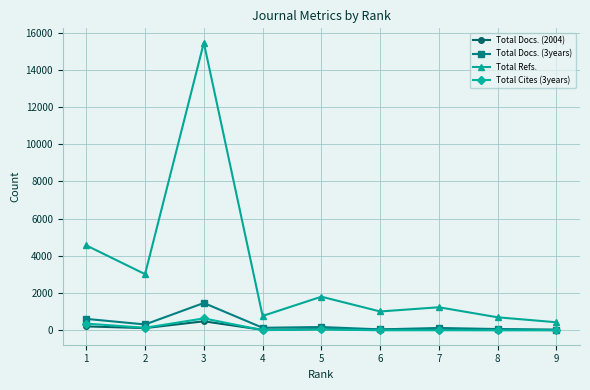

Is the value of Total Docs. (3years) at 6 greater than the value of Total Docs. (2004) at 3?

No